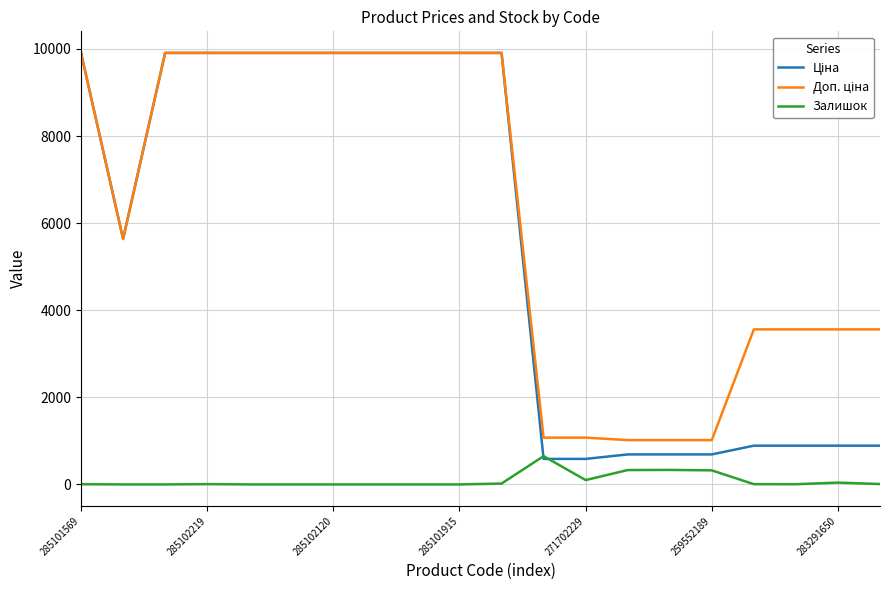

What is the maximum value shown in the chart?

9908.5